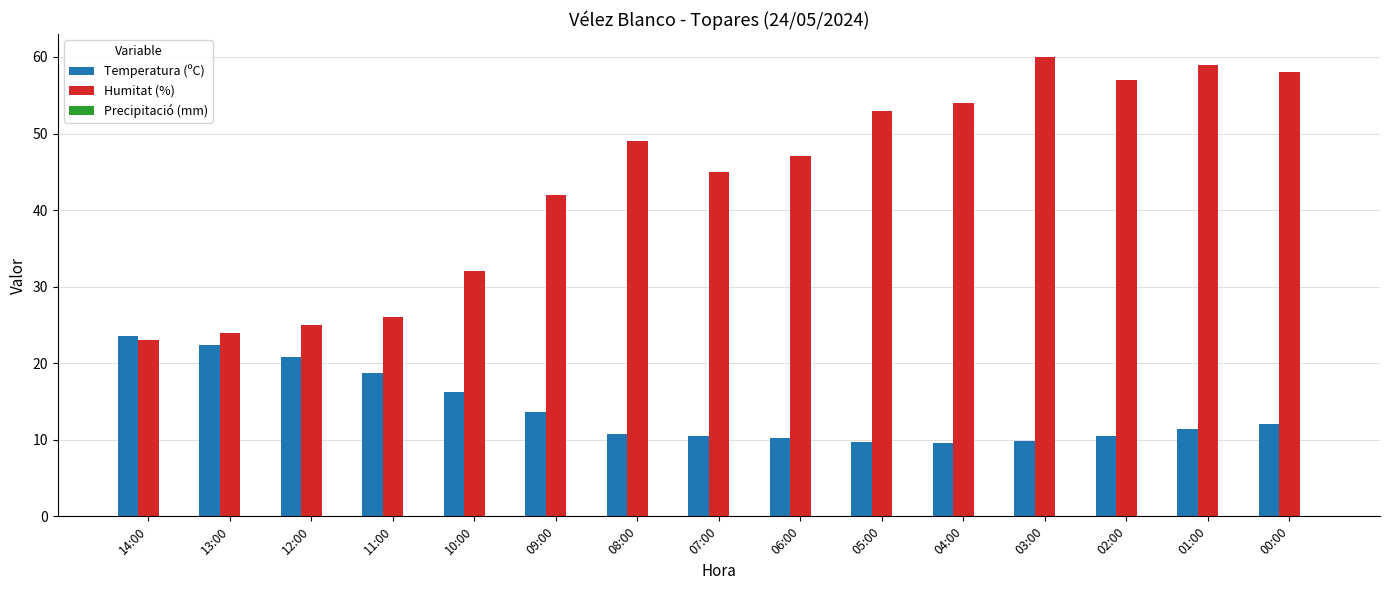

What is the label of the 8th bar from the right?

07:00